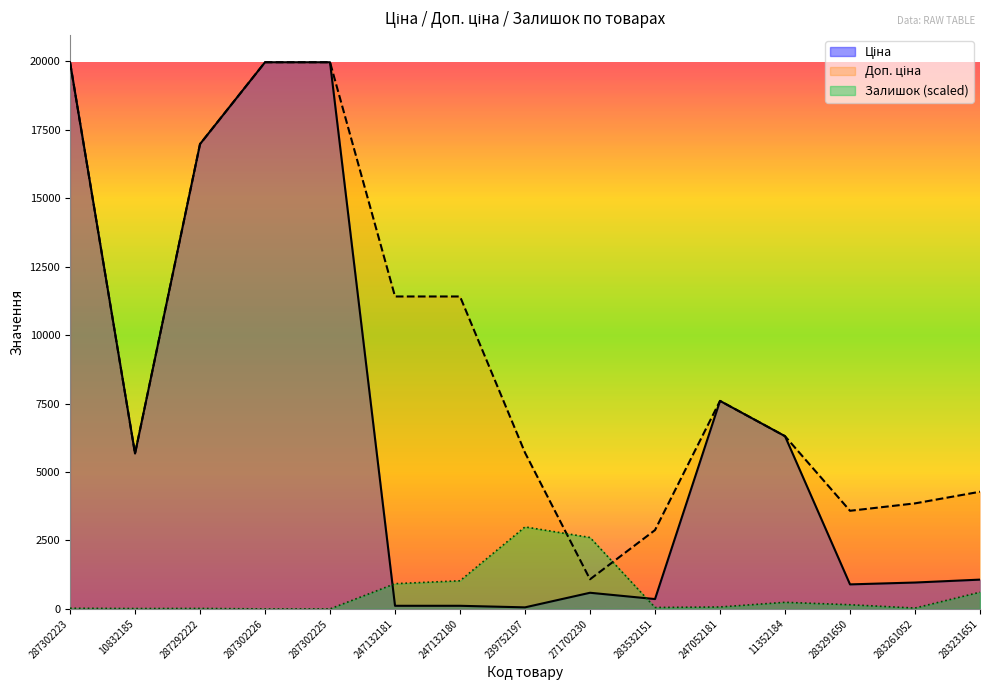

List the series in order of their peak value, lowest first.

Залишок, Ціна, Доп. ціна